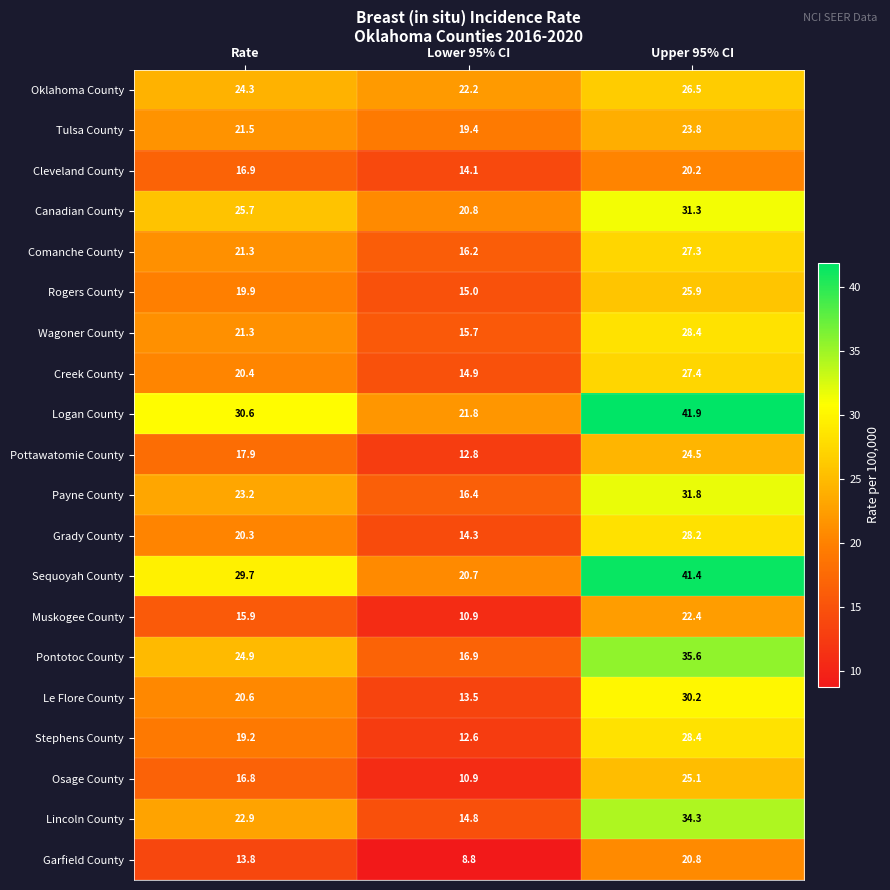

What is the difference between the Comanche County values at Rate and Lower 95% CI?

5.1